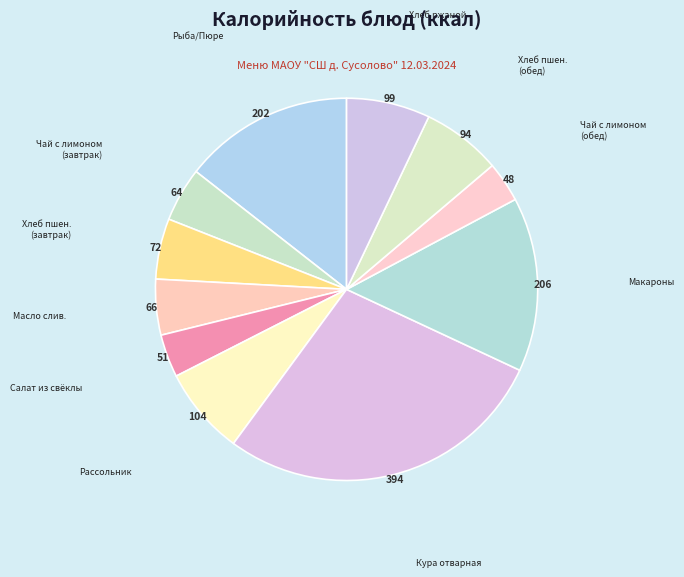

Which slice is the largest?

Кура отварная